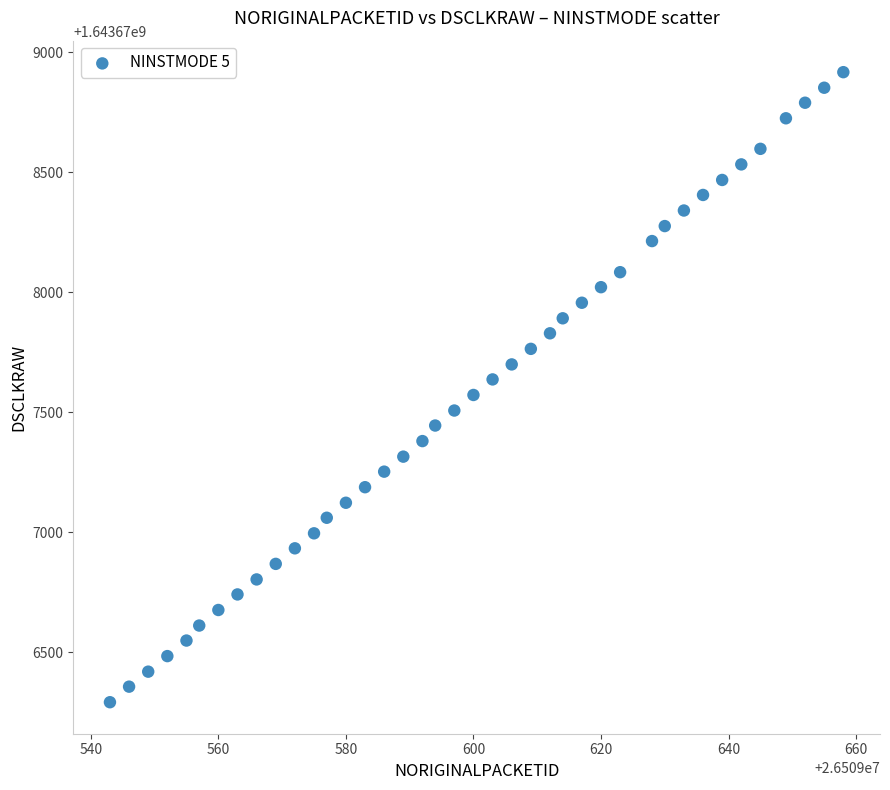

What is the range of X values (max minus min)?

115.0